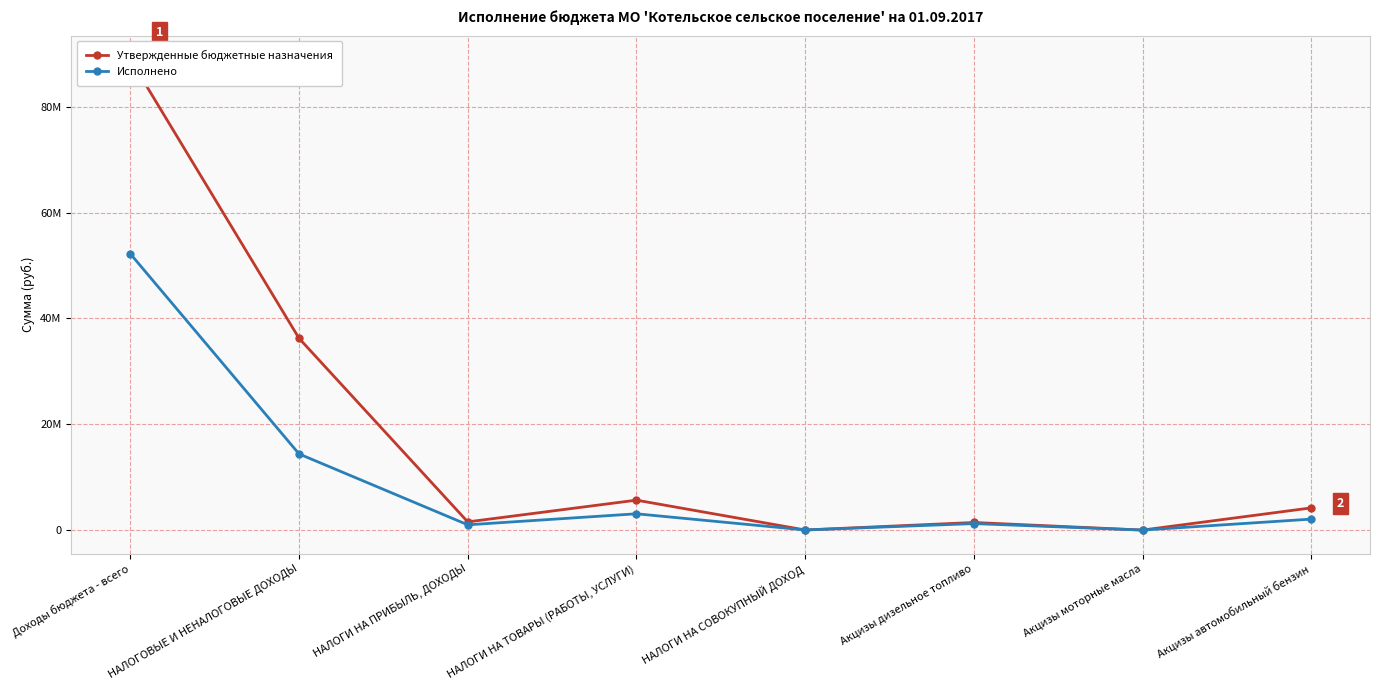

True or false: Исполнено has more than 2 points higher than both neighbors.

False